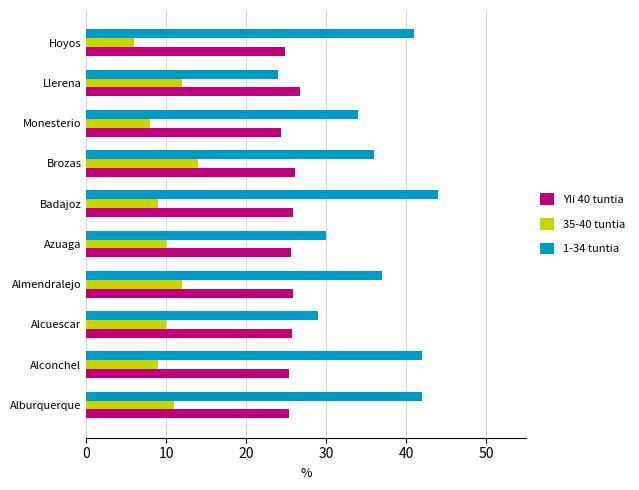

What is the minimum value shown in the chart?

6.0